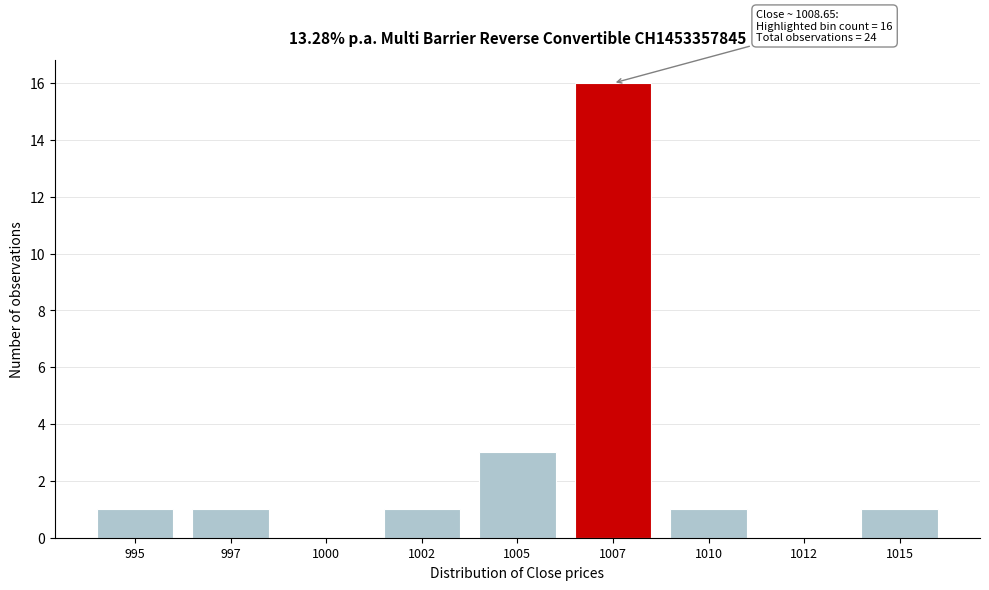

Reading left to right, extract all data points from this chart.

995=1	997=1	1000=0	1002=1	1005=3	1007=16	1010=1	1012=0	1015=1